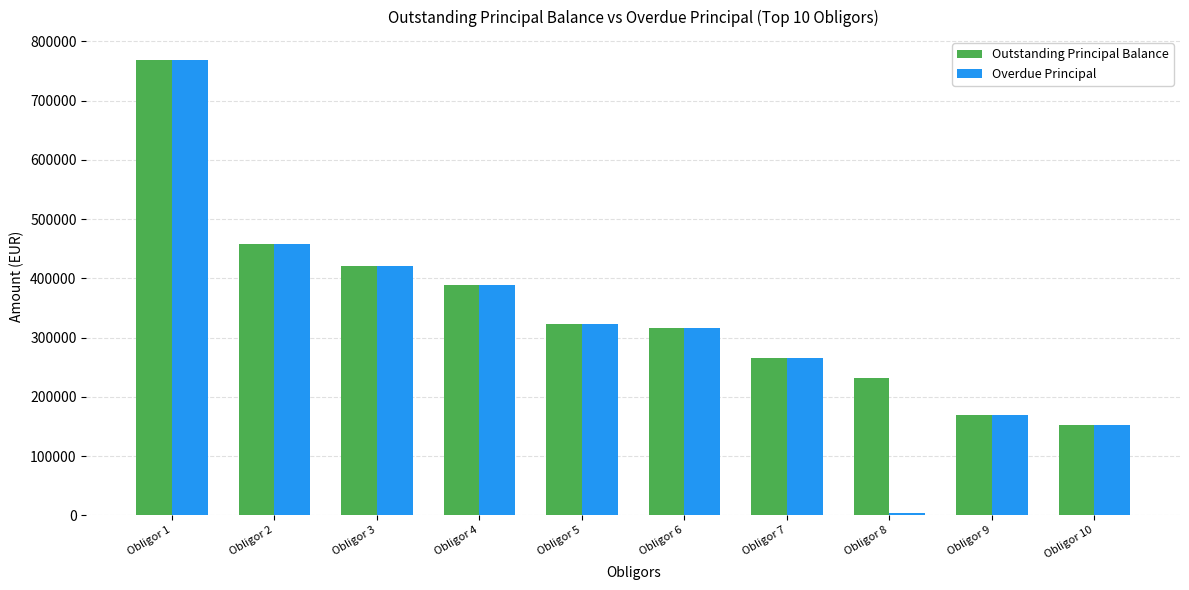

How many values in the Outstanding Principal Balance series are below 323416?

5